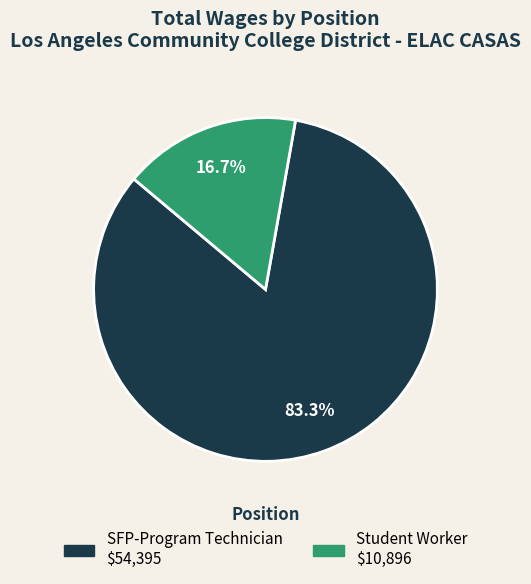

What percentage is the SFP-Program Technician slice, to the nearest percent?

83%